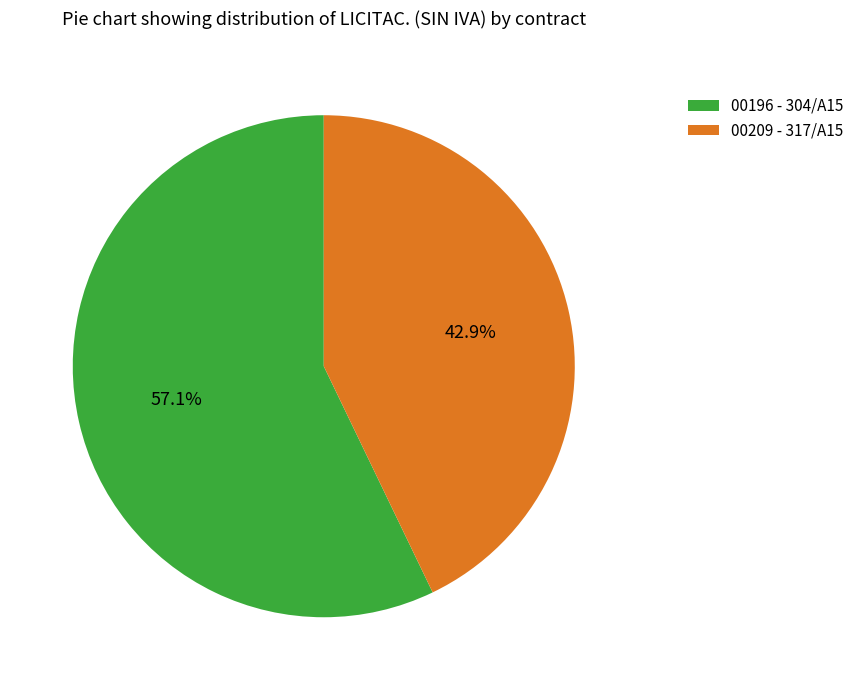

The 00196 - 304/A15 slice represents 43% of the pie. True or false?

False